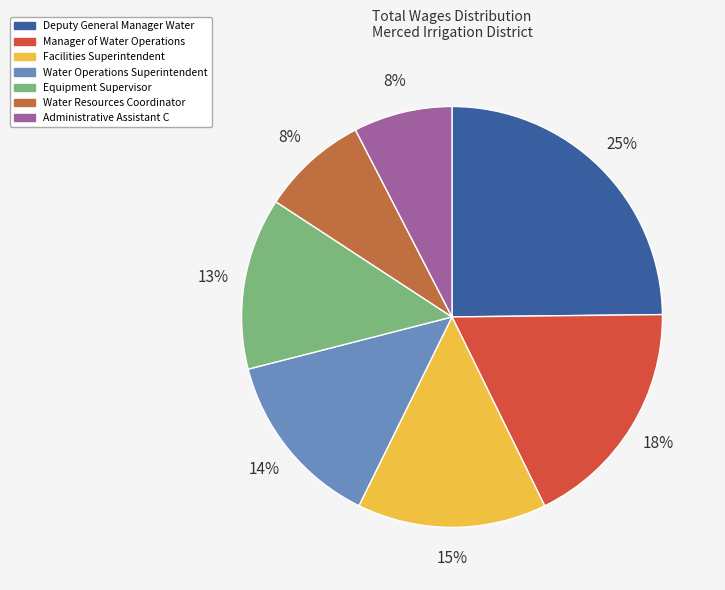

Which slice is the largest?

Deputy General Manager Water